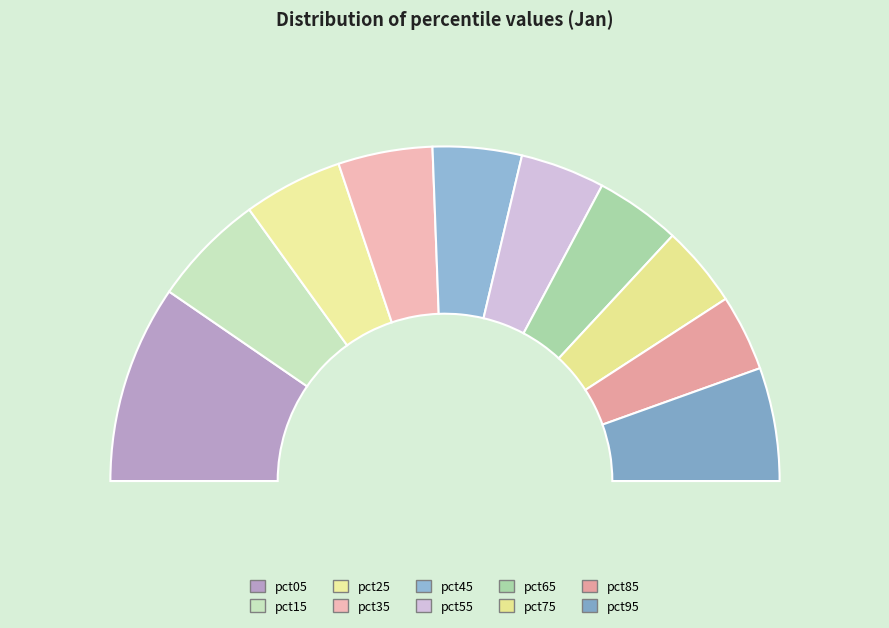

To the nearest percent, what percentage of the pie is pct85?

7%